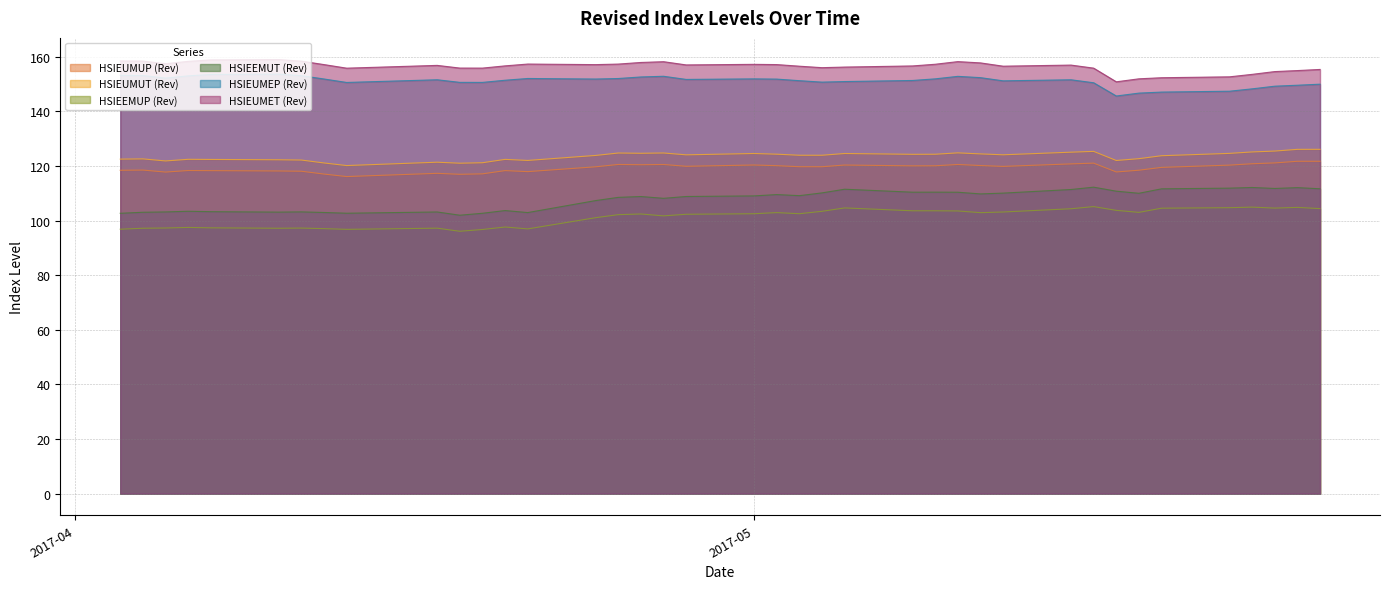

What is the spread (max minus min) of values at 2017-05-10?

54.7